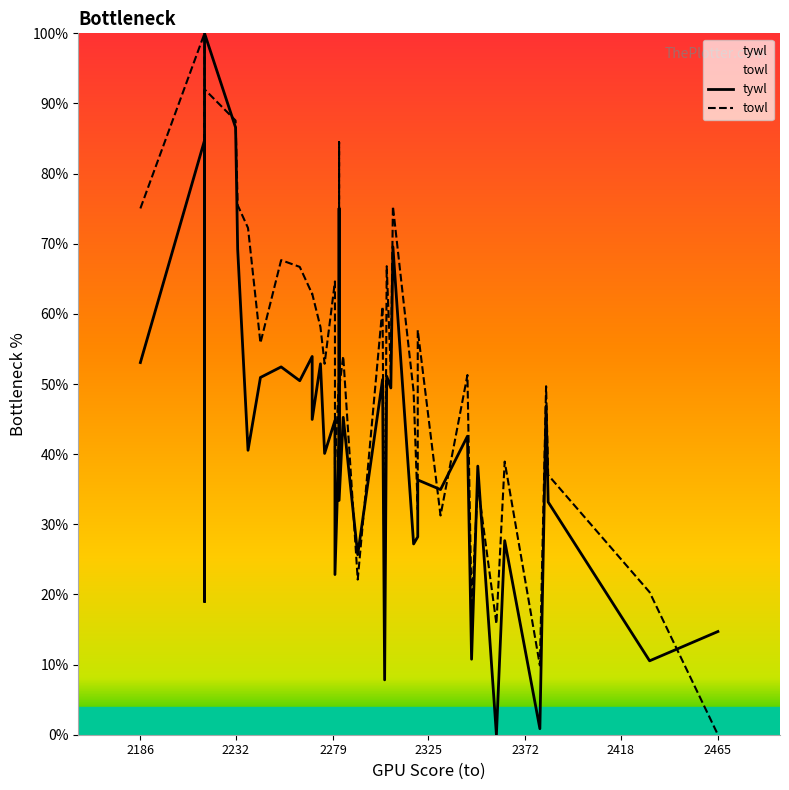

At which label does towl first exceed 52?

2186